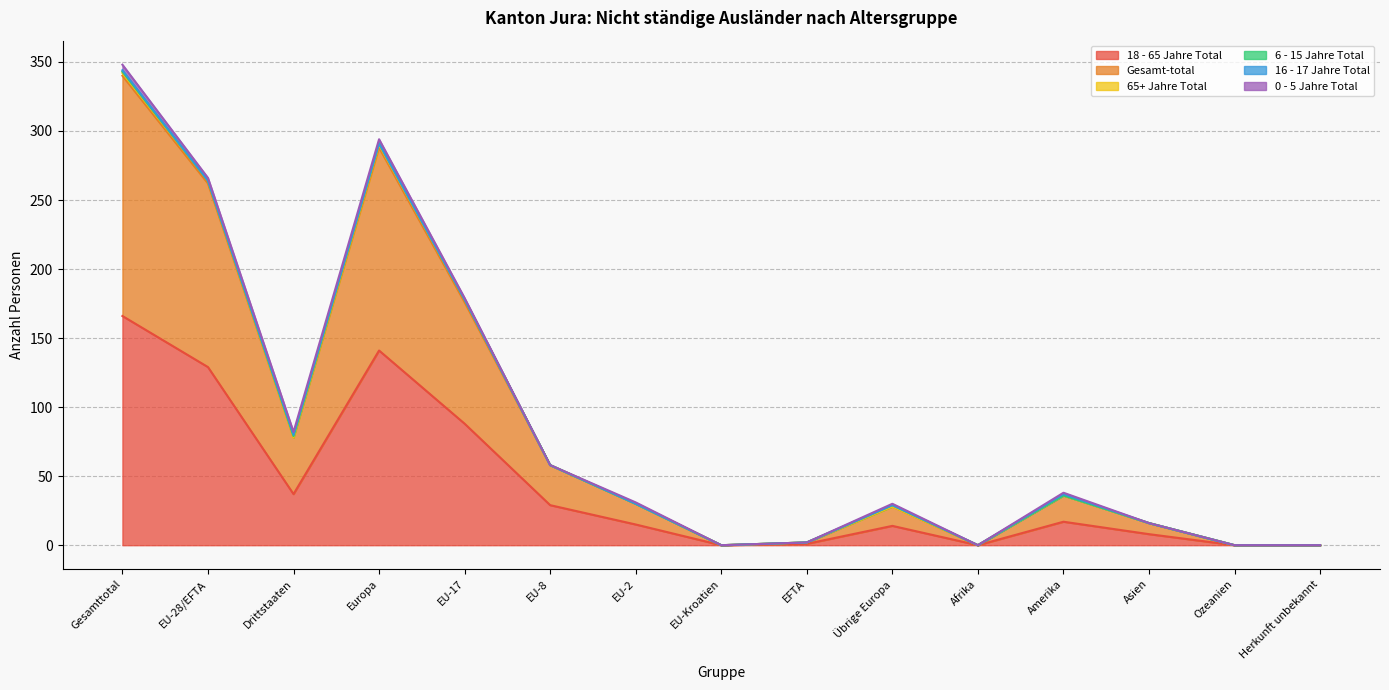

How many 0 - 5 Jahre Total values are between 0 and 2?

13